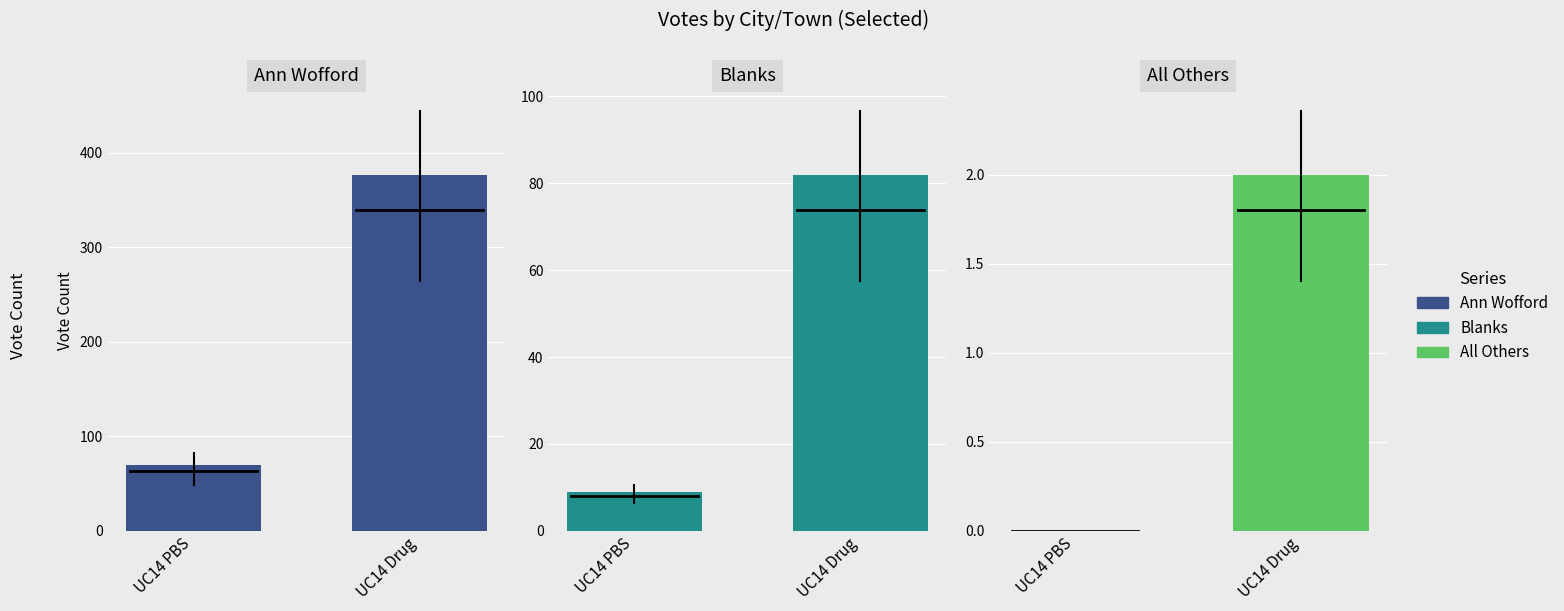

Read the Blanks value at UC14 PBS, to the nearest 5.

10